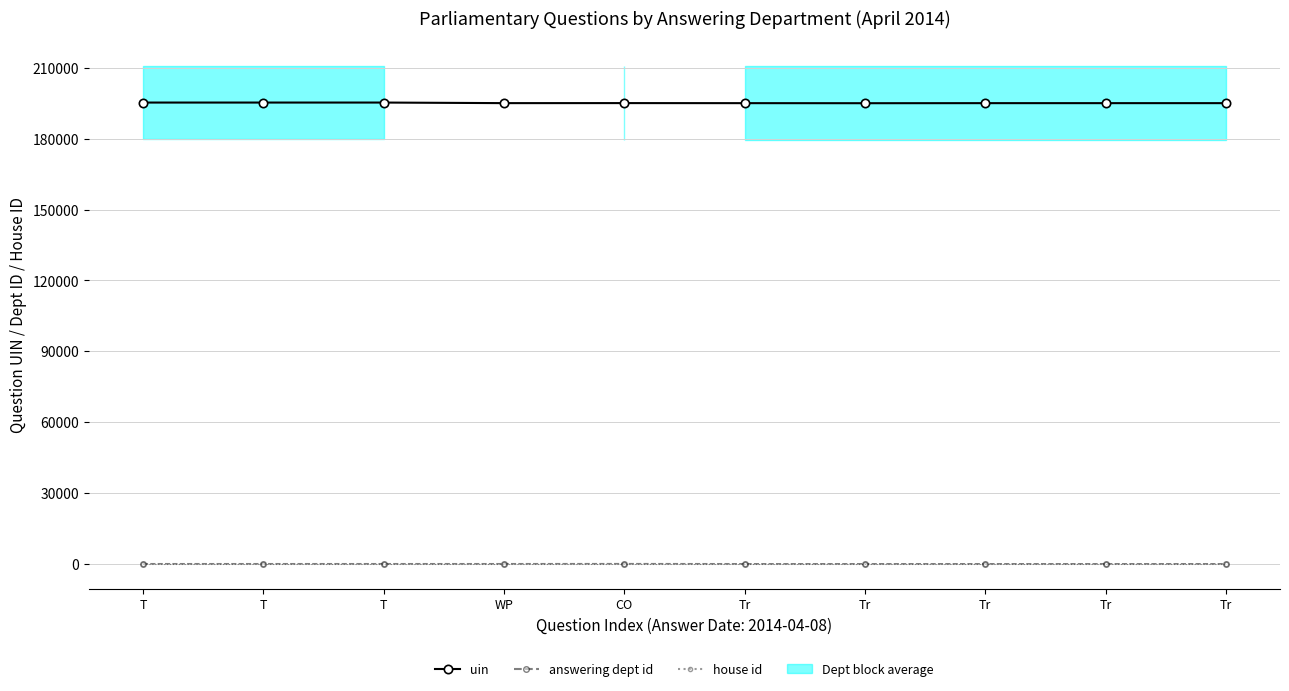

Is the value of house id at Tr greater than the value of answering dept id at Tr?

No